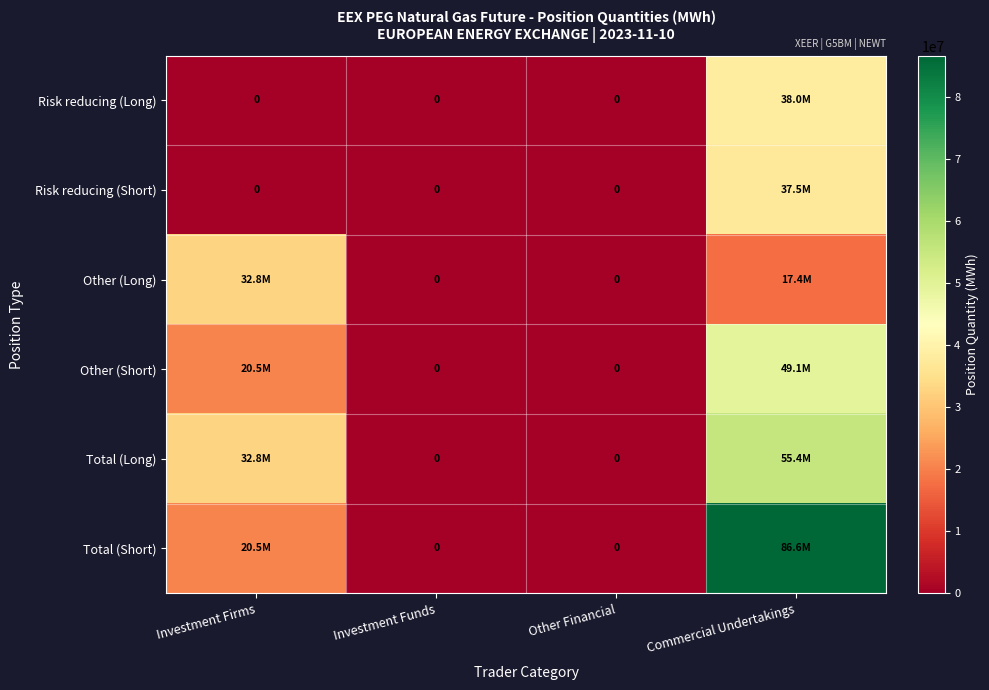

Between Investment Firms and Other Financial, which series saw the biggest shift?

Other (Long)